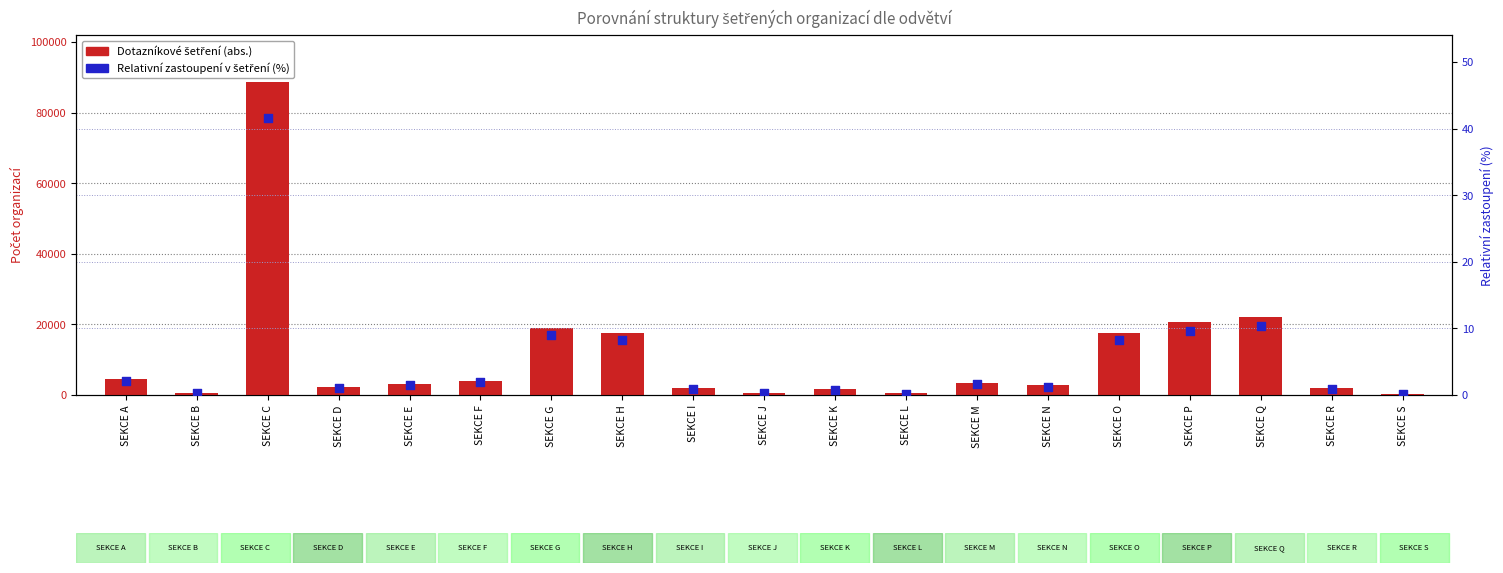

Which series has the largest Y range (max minus min)?

Dotazníkové šetření (abs.)